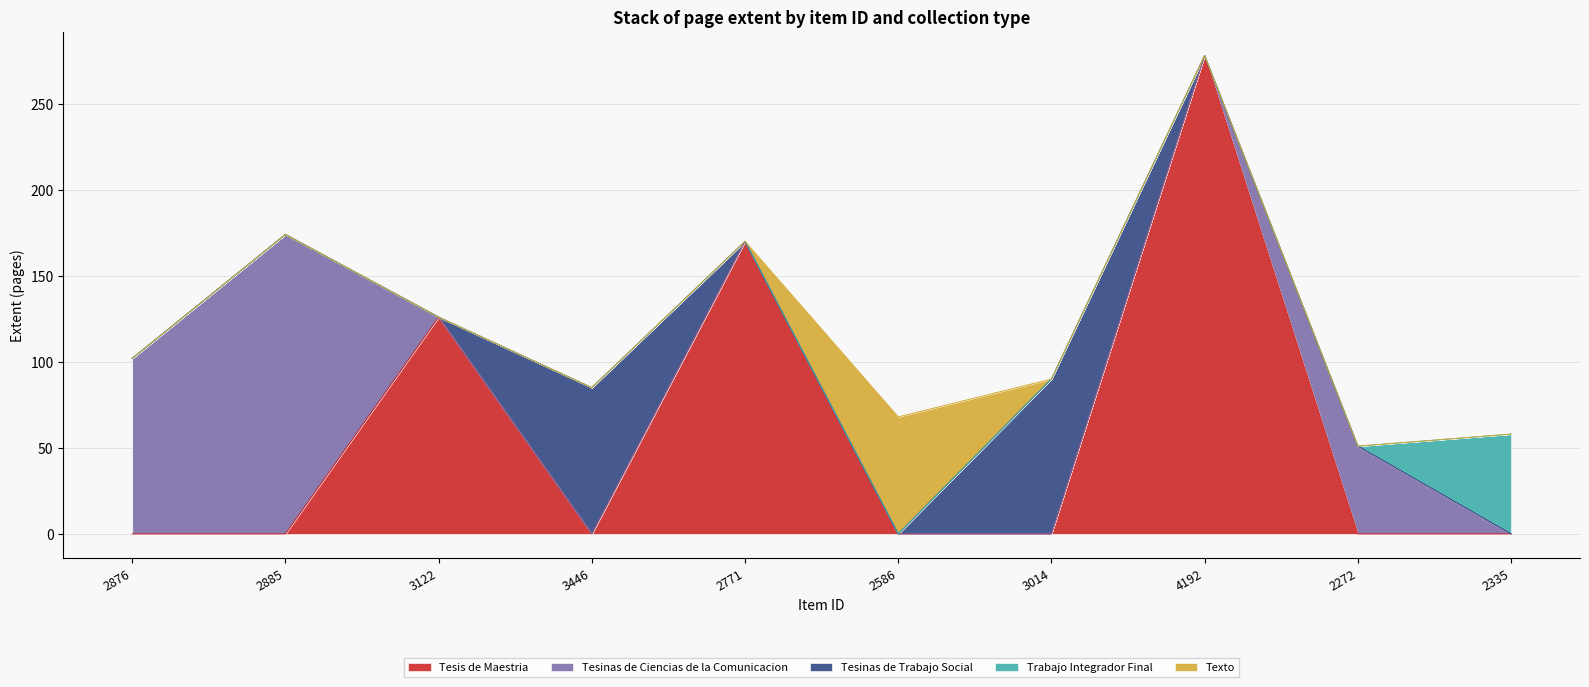

At which category does Tesinas de Trabajo Social reach its first local peak?

3446